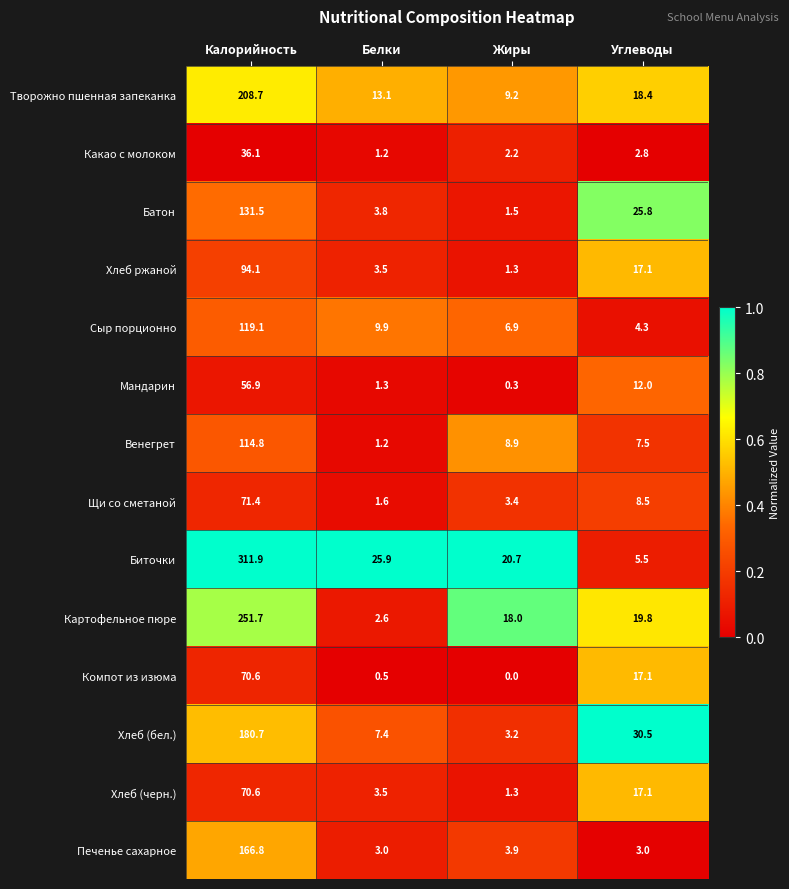

Which series changed the most between Калорийность and Жиры?

Биточки